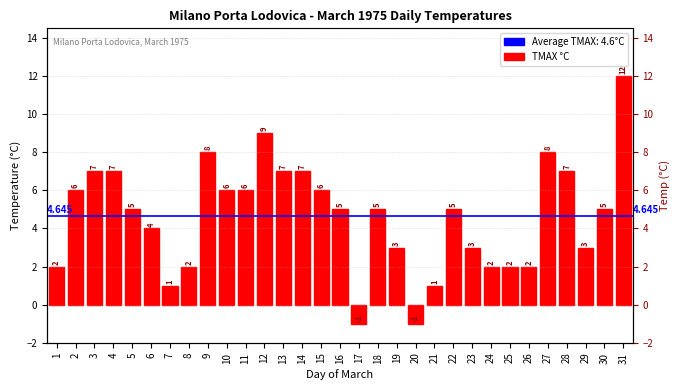

What value does the data have at 27, to the nearest 5?

10